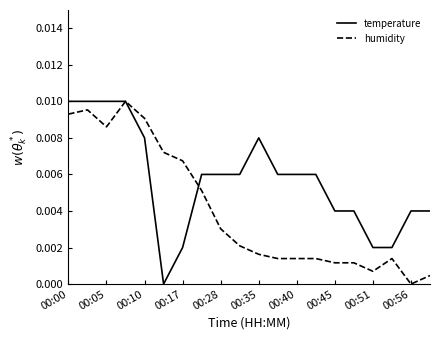

List the series in order of their overall mean, highest first.

temperature, humidity